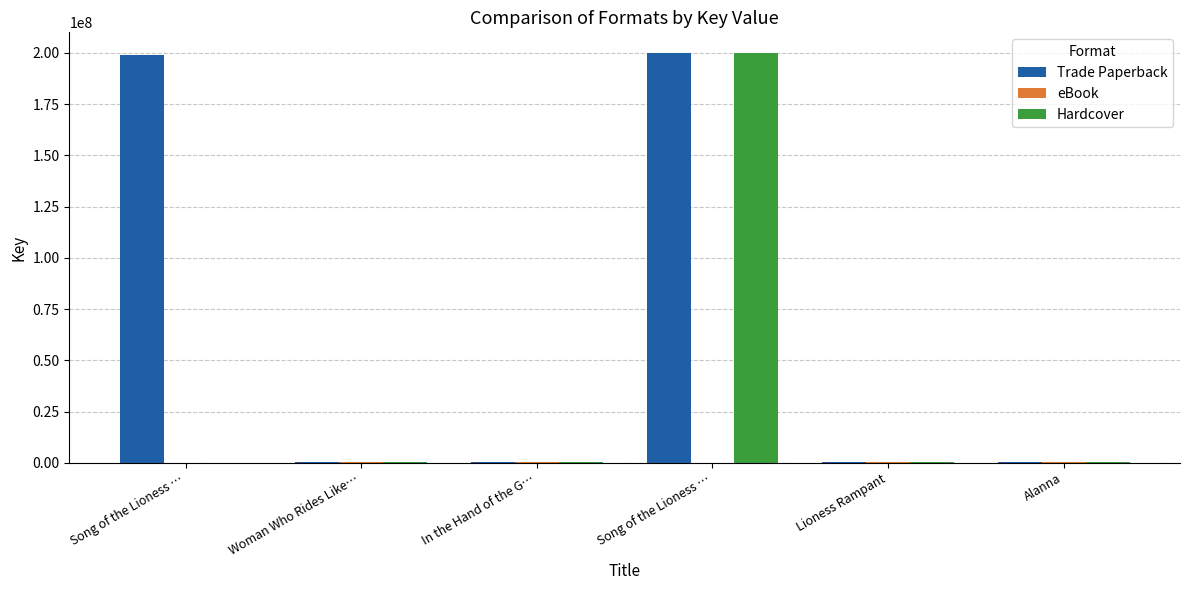

Reading left to right, extract all data points from this chart.

Trade Paperback: Song of the Lioness …=198727428	Woman Who Rides Like…=331208	In the Hand of the G…=331106	Song of the Lioness …=199977099	Lioness Rampant=331206	Alanna=331012
eBook: Song of the Lioness …=0	Woman Who Rides Like…=331208	In the Hand of the G…=331106	Song of the Lioness …=0	Lioness Rampant=331206	Alanna=331012
Hardcover: Song of the Lioness …=0	Woman Who Rides Like…=331208	In the Hand of the G…=331106	Song of the Lioness …=199977099	Lioness Rampant=331206	Alanna=331012